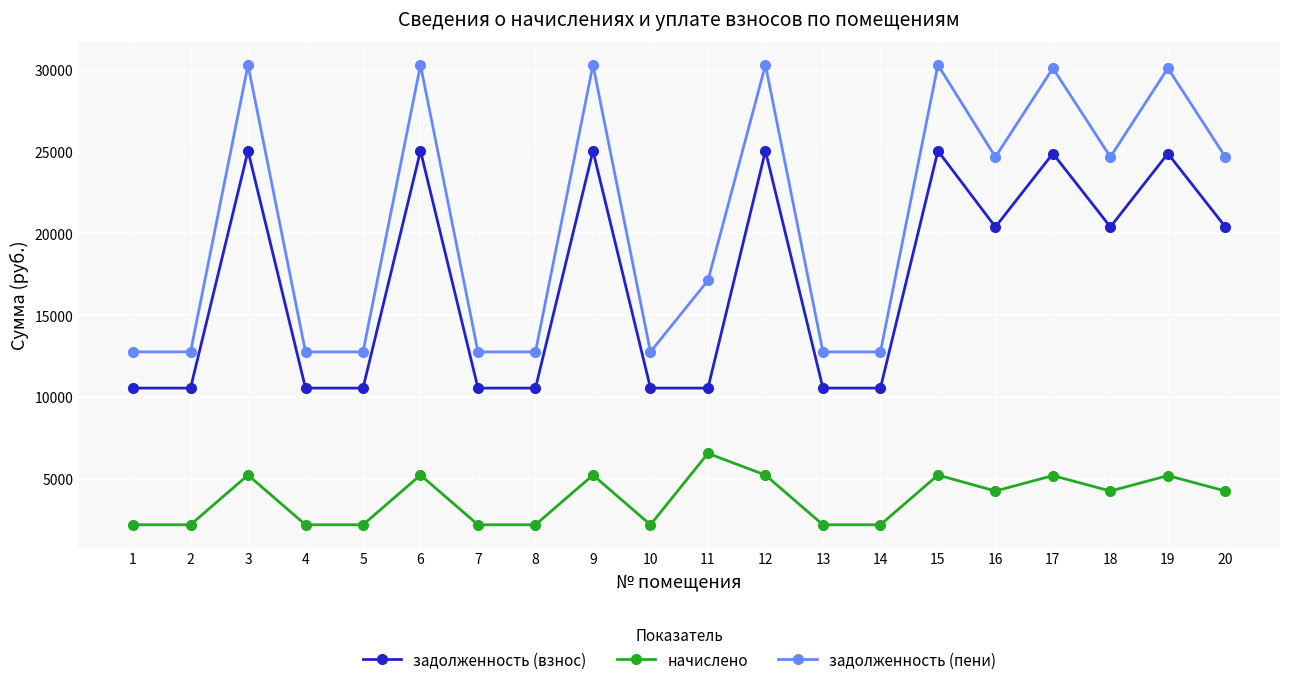

Is it true that задолженность (пени) equals 12768.7 at 5?

True